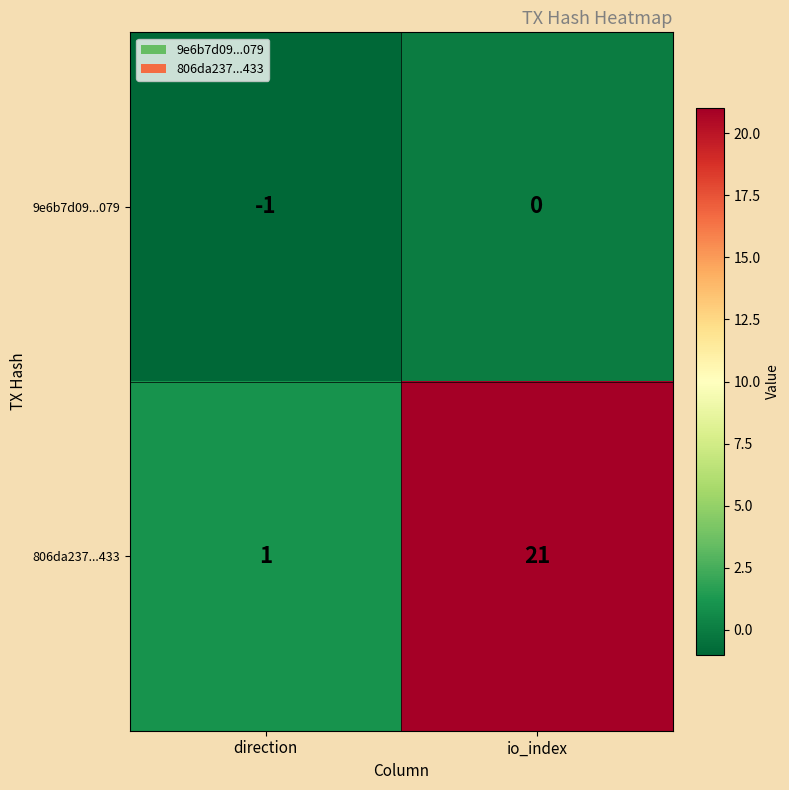

Which series has the largest range (max minus min)?

806da237...433